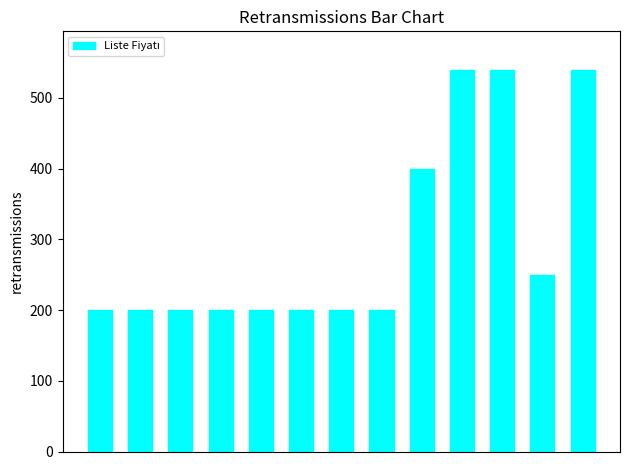

What is the difference between the maximum and second lowest values?

340